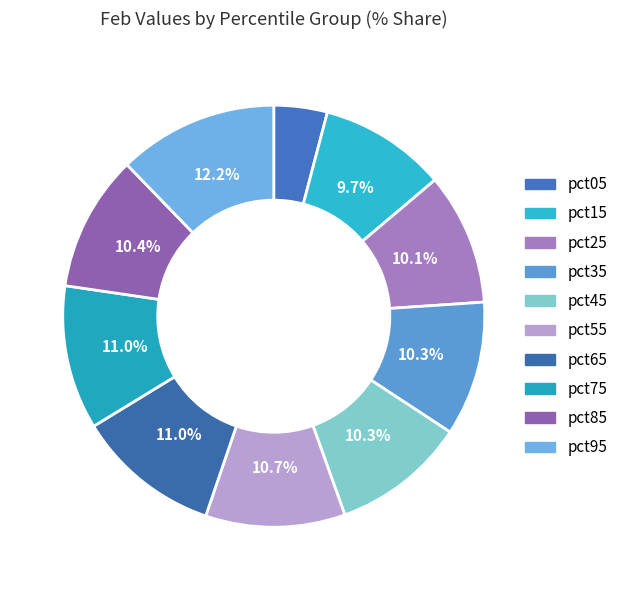

What portion of the pie excludes pct75?

89.0%